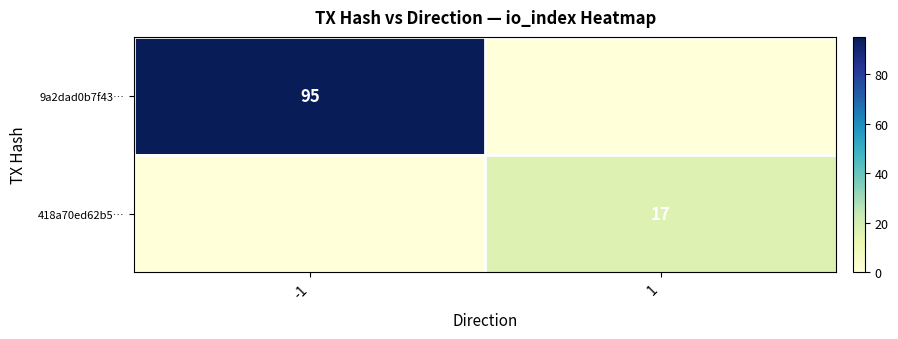

True or false: 418a70ed62b5… has a value of 25 at 1.

False